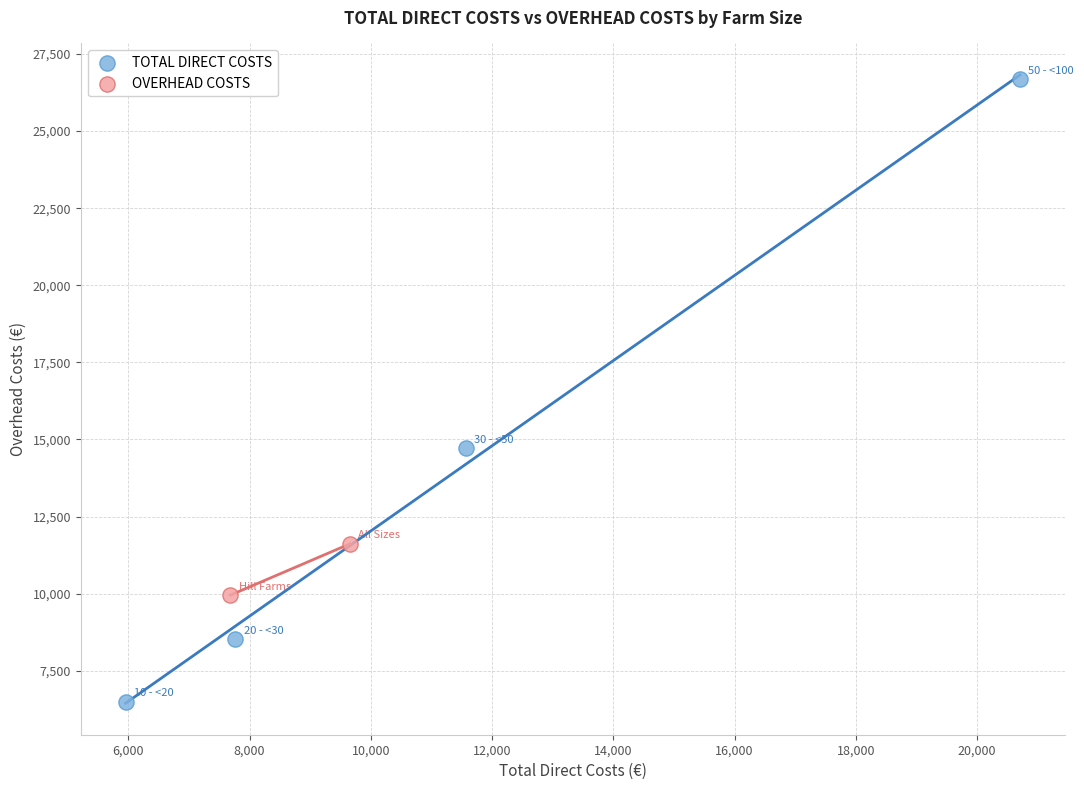

Which series contains the highest Y value?

TOTAL DIRECT COSTS